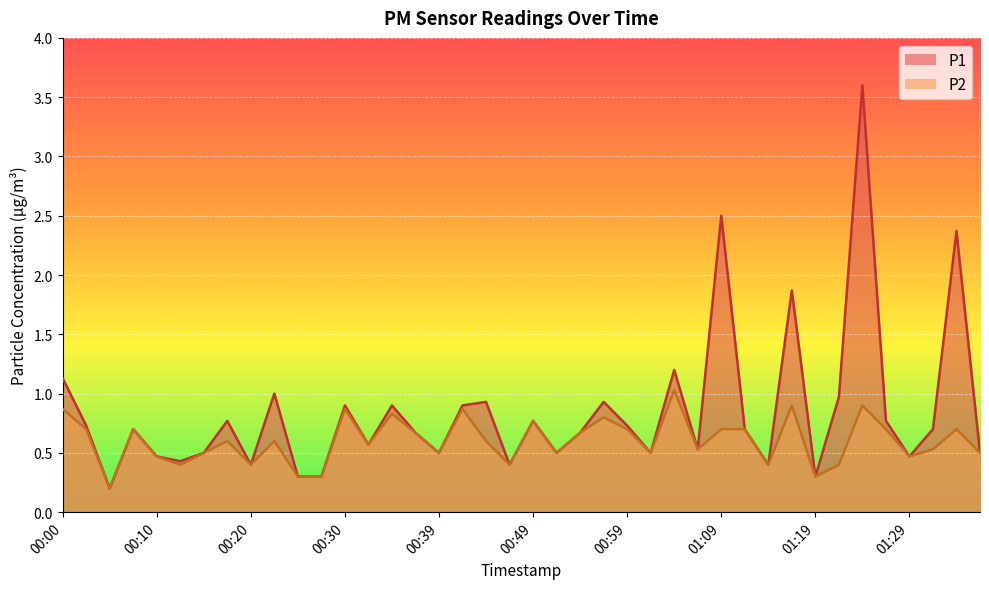

What are all the series names shown in the legend?

P1, P2